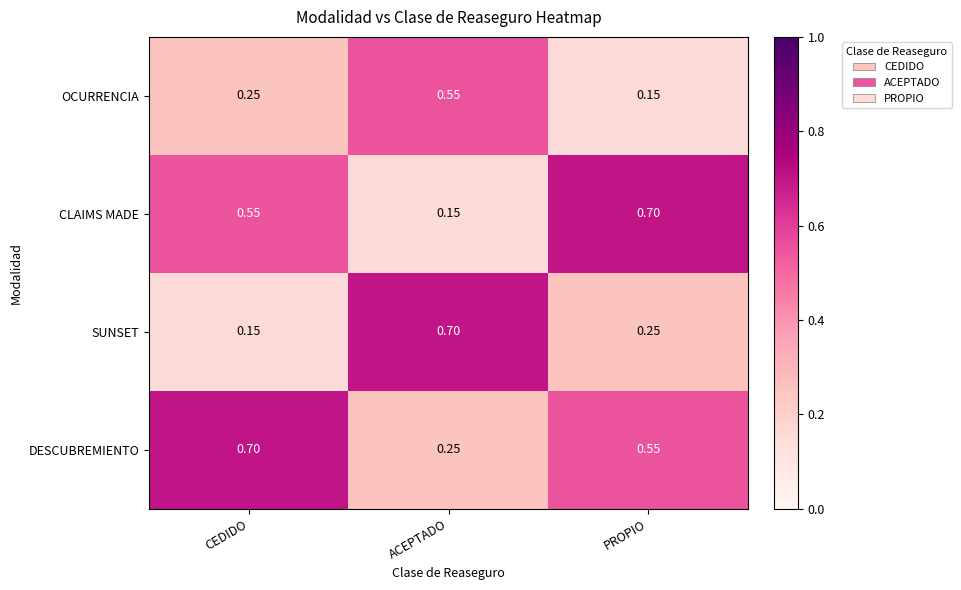

What is the greatest value displayed?

0.7